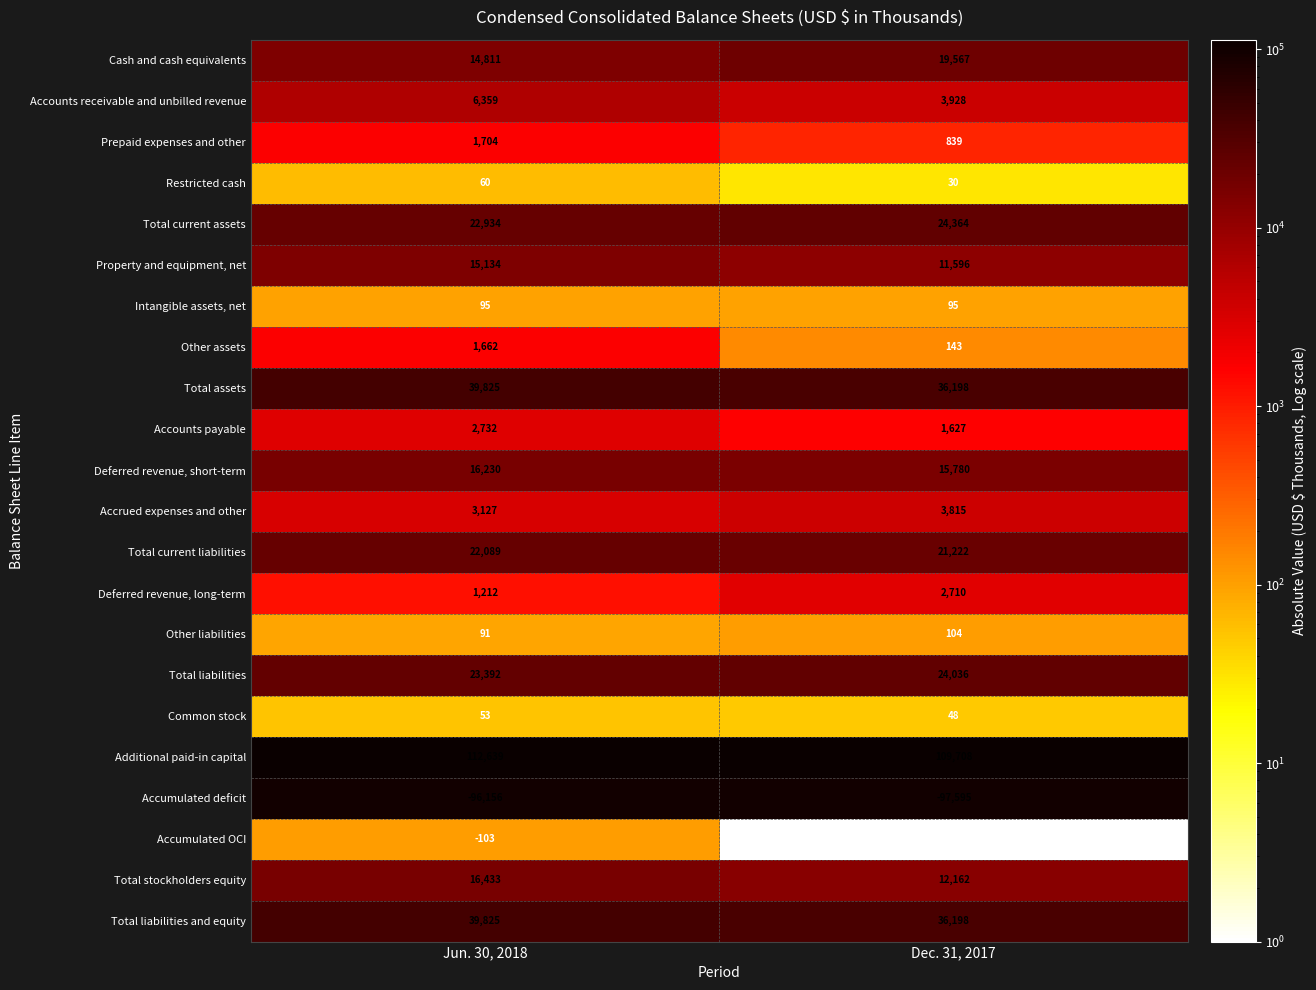

Is the value of Total assets at Jun. 30, 2018 greater than the value of Deferred revenue, short-term at Jun. 30, 2018?

Yes